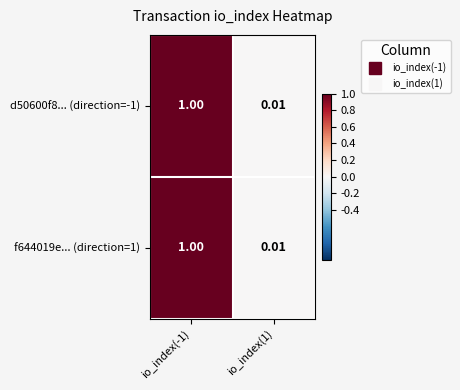

At how many categories does at least one series exceed 0?

2